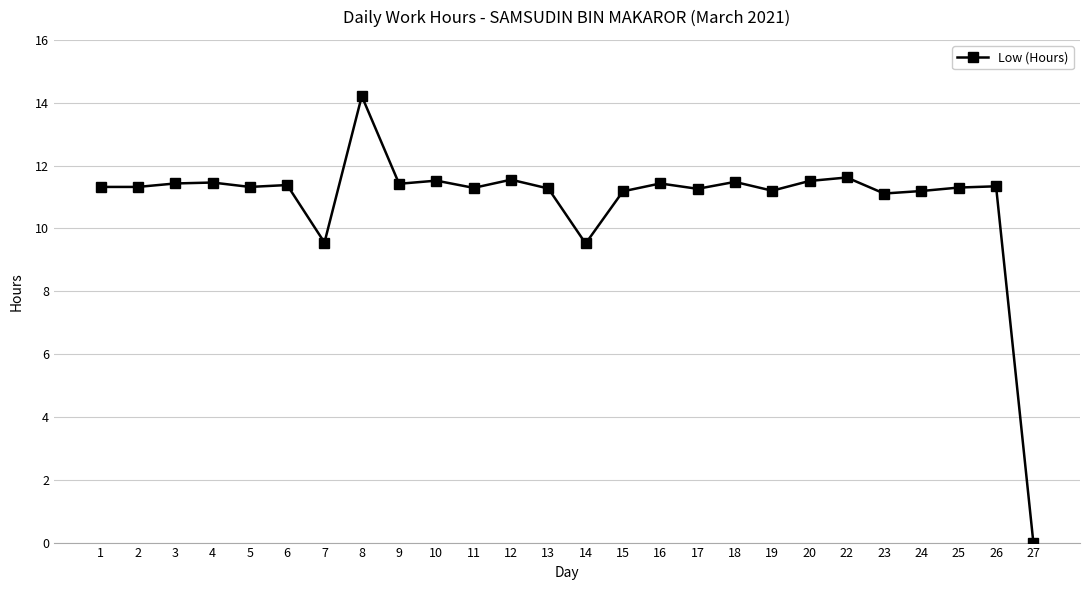

Which has a higher value, 23 or 22?

22